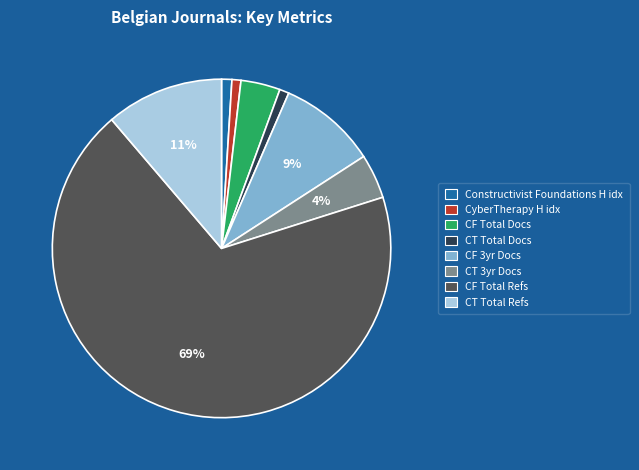

To the nearest percent, what portion does CF Total Refs represent?

69%